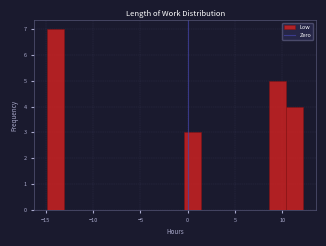

Read against the x-axis, roughly where is the centre of the tallest bar?

-14.0